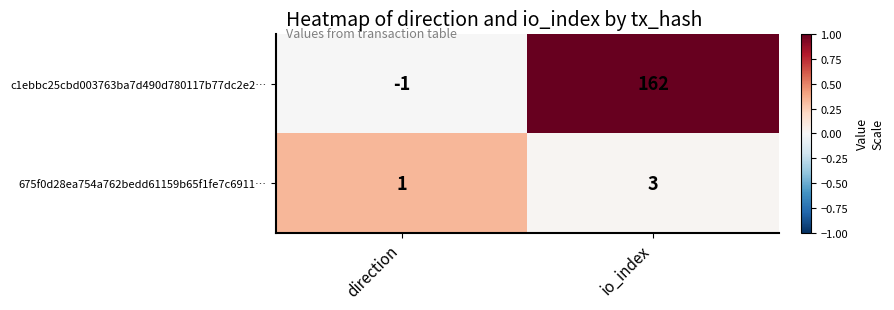

Reading left to right, what are all the values shown in this chart?

c1ebbc25cbd003763ba7d490d780117b77dc2e2…: direction=-1	io_index=162
675f0d28ea754a762bedd61159b65f1fe7c6911…: direction=1	io_index=3